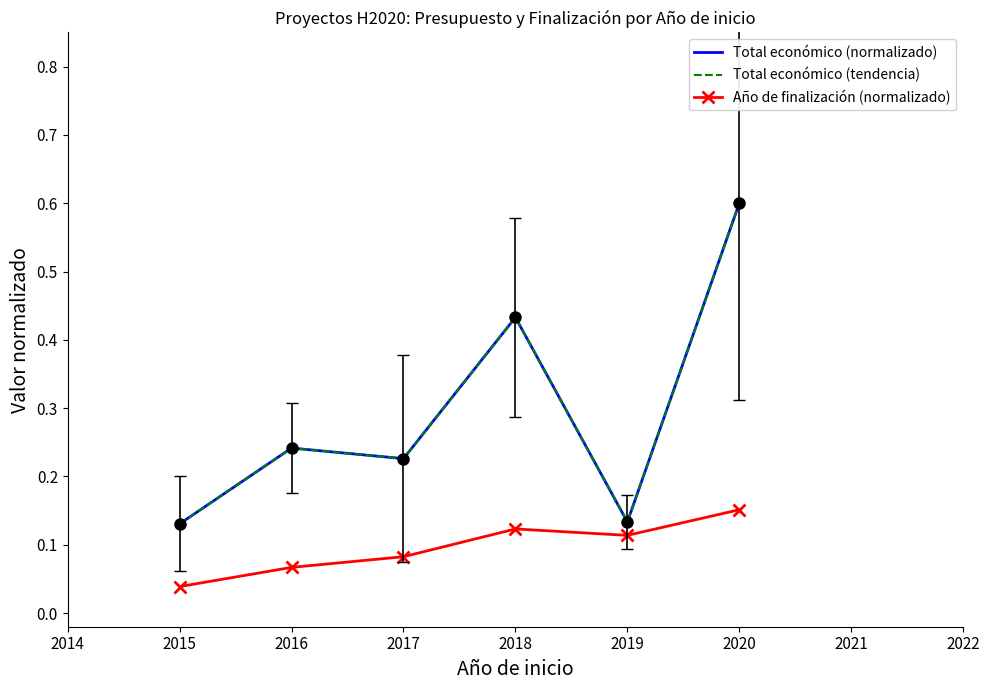

Does the chart have visible grid lines?

No